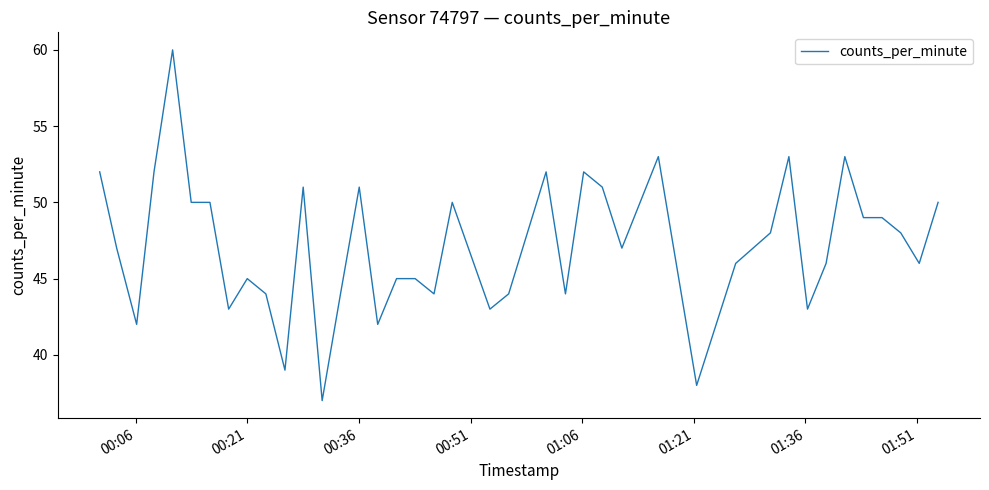

What is the difference between the maximum and minimum values?

23